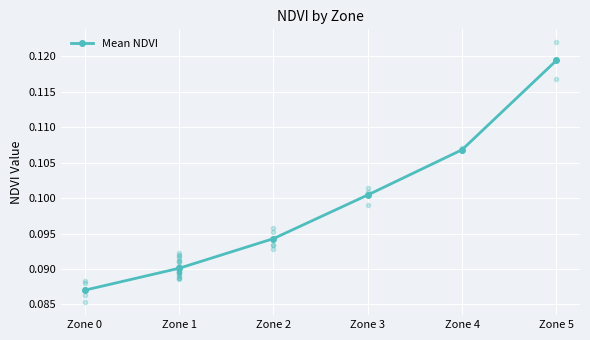

Which label corresponds to the largest value in the chart?

Zone 5